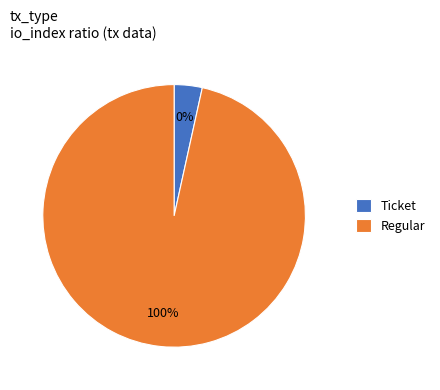

To the nearest percent, what percentage of the pie is Regular?

100%